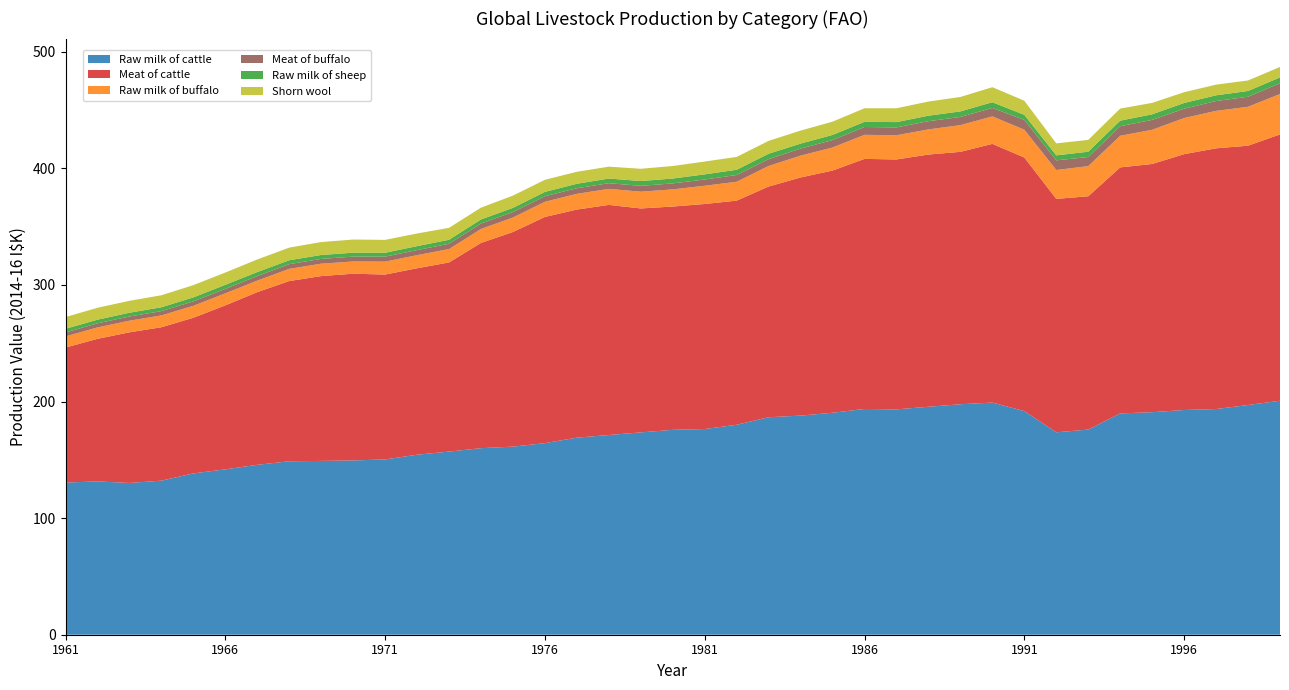

Reading left to right, transcribe all the data shown in this chart.

Raw milk of cattle: 130507002	131512518	130172721	132166729	138366799	141858807	145729217	148783680	149088337	149505940	150339234	154417628	157089131	160024069	161341141	164336614	169031400	171310304	173557852	175747423	176424837	180102526	186551075	187953447	190396602	193657255	193298852	195533359	197696963	199129042	191827345	173622303	175970621	189831732	190874257	192762697	193584832	197034000	200700047
Meat of cattle: 115820082	122286452	129229738	131581123	133532681	140645353	148128458	154596482	158540051	160159828	158615108	159921207	162245400	176046034	184120283	194019407	195676812	197381594	192088090	191533693	193049331	192251542	197916669	204285729	207741863	214503500	214379254	216351190	216500217	221905403	217514871	200252473	200119405	211035141	212920713	219456209	223641585	222447046	228438481
Raw milk of buffalo: 9549481	9796799	9984357	10132877	10273768	10330025	9891270	10459047	10645524	10477702	11076420	11263036	11481254	11983337	12421986	13024430	13476227	13738267	14371807	14718859	15631487	16183708	17605996	18701573	19790949	20632296	20757617	21564647	22912692	23569467	23835280	24746542	25855956	27119816	29329764	30984698	32113691	33370662	34698792
Meat of buffalo: 3419780	3524725	3575535	3702292	3769267	3826928	3919436	4032891	4096589	4190318	4280335	4337708	4536305	4668803	4676333	4765054	4794710	4872726	5026224	5136169	5375353	5797549	5883974	6078650	6373450	6715466	6733461	7033359	7040121	7242400	8441943	8283091	7810921	8198636	8491945	7980759	8464328	8606258	9253898
Raw milk of sheep: 3111001	3102822	3239789	3290814	3397849	3482359	3414810	3342699	3362779	3353165	3331242	3386570	3418700	3487502	3572061	3698878	3837525	3989311	4122001	4161528	4406842	4501366	4617623	4253131	4410086	4454729	4542478	4725941	4732795	4916115	4314912	4272534	4548863	4760916	4780076	4928249	4891374	4959575	4967747
Shorn wool: 10078291	10218239	10218620	10317950	10526556	10537267	10793984	10843811	11093282	11283732	11038105	10835751	10234507	10126620	10534773	10367404	10285701	10208224	10501751	10751561	10988931	11018596	11050786	11164771	11377339	11610681	11871545	12137072	12392185	12892579	12110709	10284996	10133905	10370861	9797330	9235946	9154754	9006862	8947642